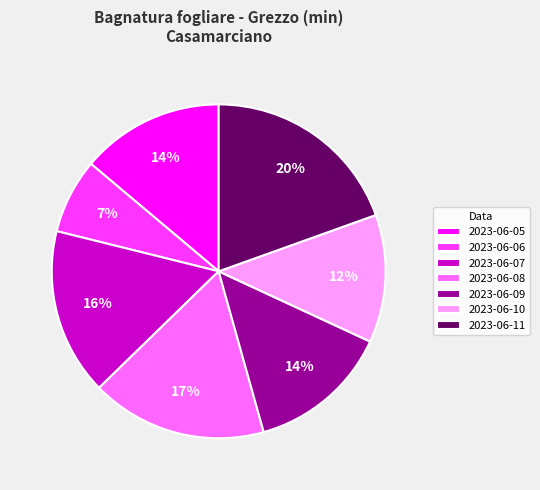

To the nearest percent, what portion does 2023-06-10 represent?

12%